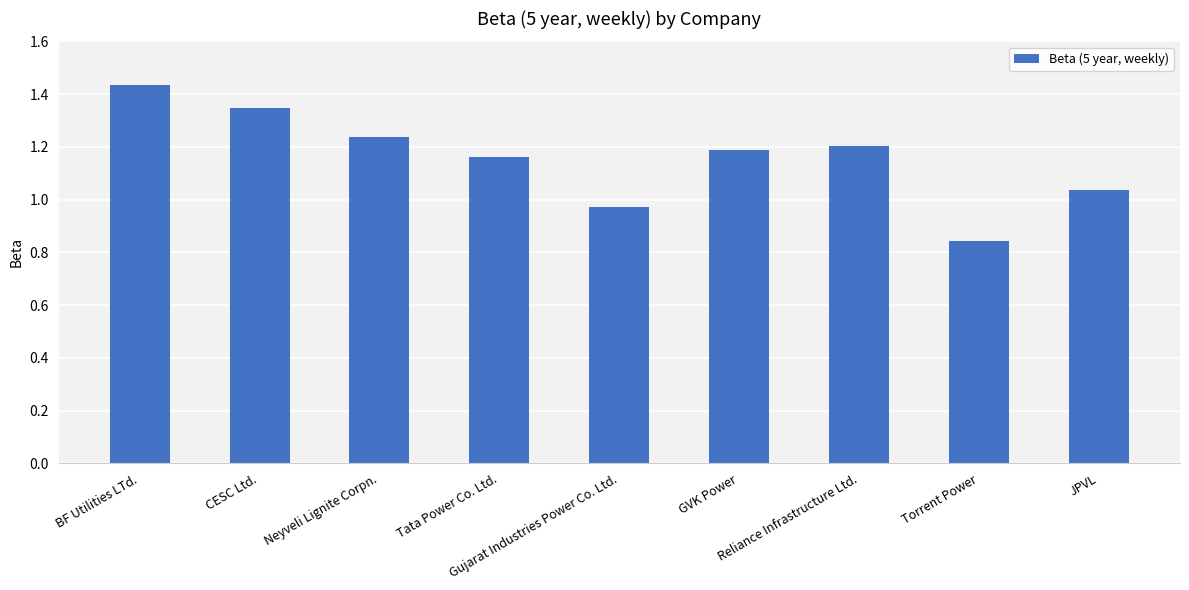

List the labels in order of value, smallest first.

Torrent Power, Gujarat Industries Power Co. Ltd., JPVL, Tata Power Co. Ltd., GVK Power, Reliance Infrastructure Ltd., Neyveli Lignite Corpn., CESC Ltd., BF Utilities LTd.